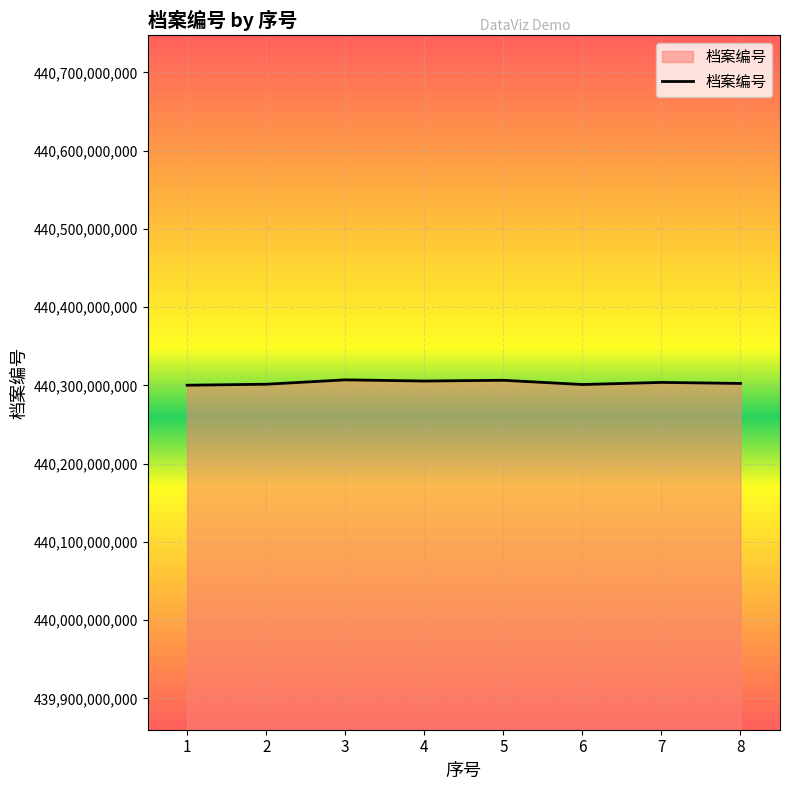

Does the chart display data point markers on the line(s)?

No